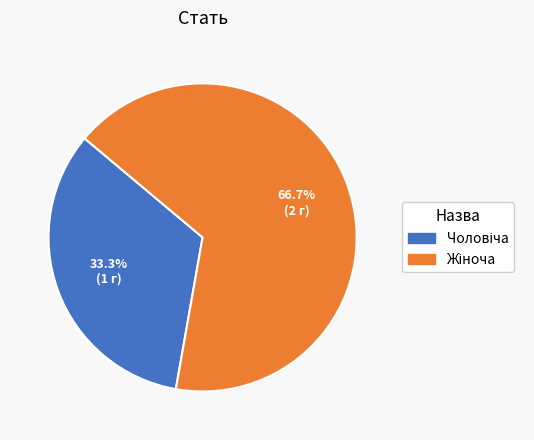

Does any single category account for the majority?

Yes